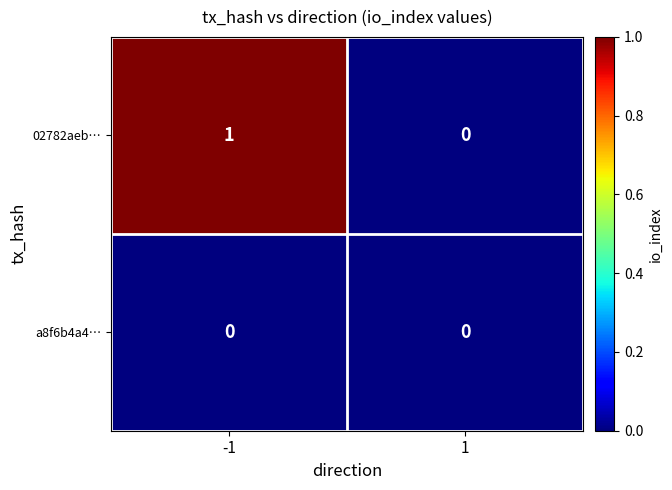

The 02782aeb… series shows 1 at -1. True or false?

True